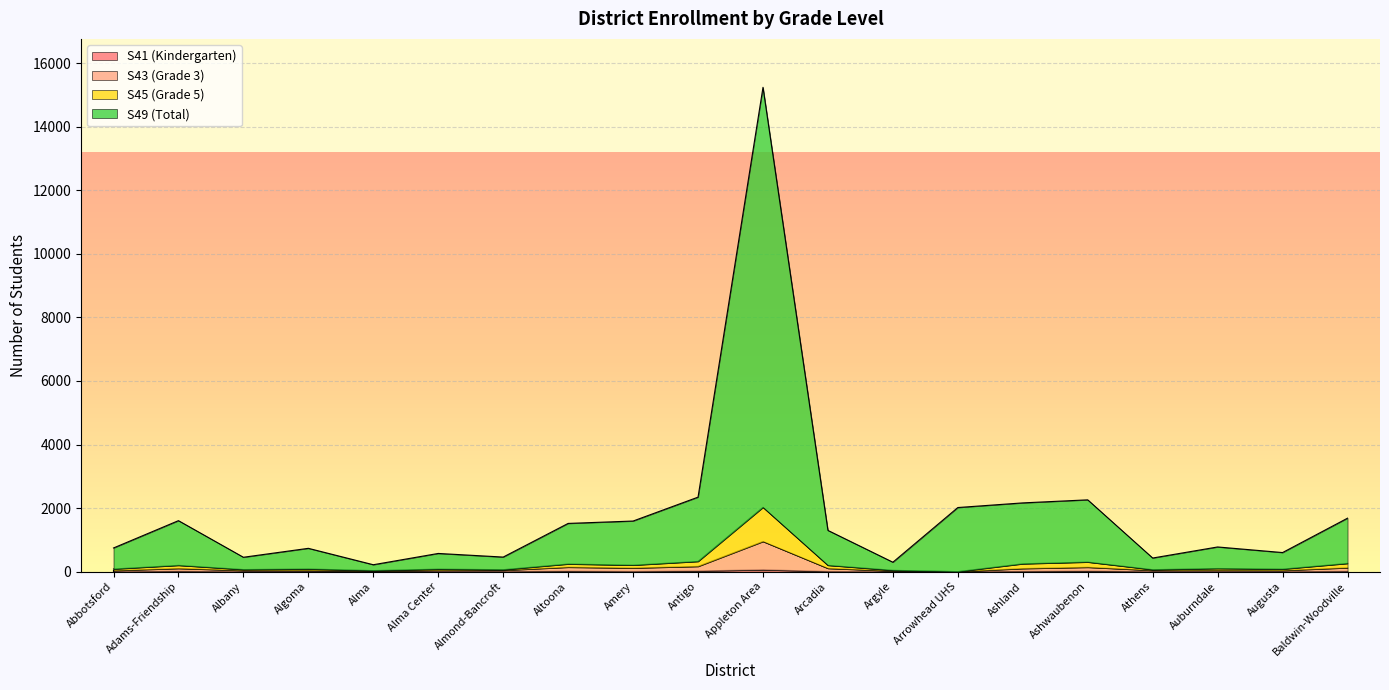

True or false: S45 (Grade 5) and S43 (Grade 3) cross at least once.

False